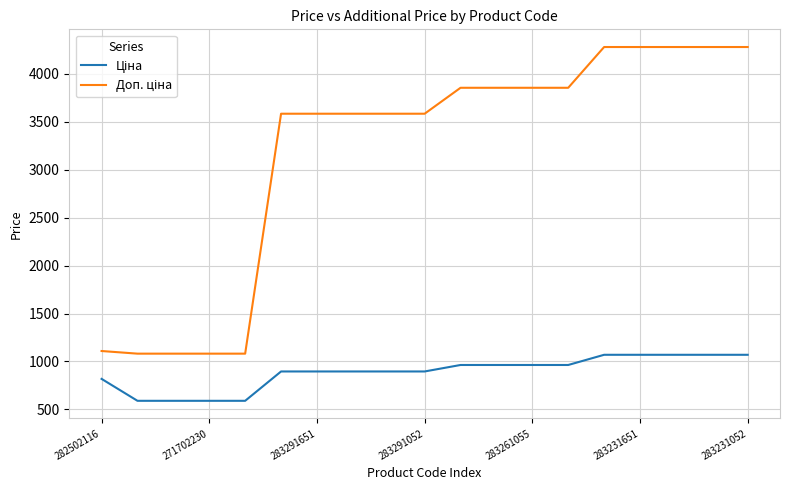

What is the minimum value shown in the chart?

589.9